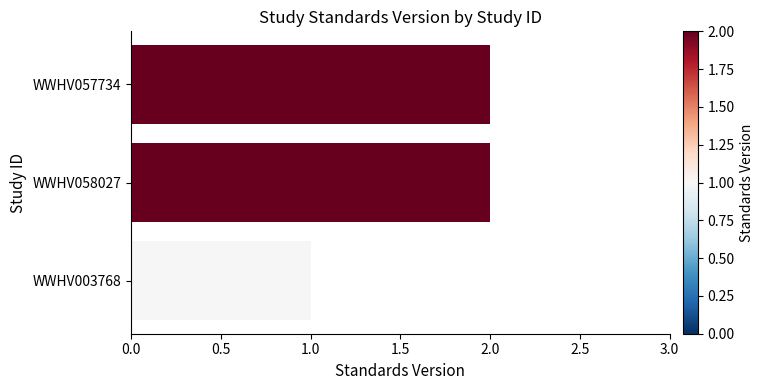

What is the sum of all values?

5